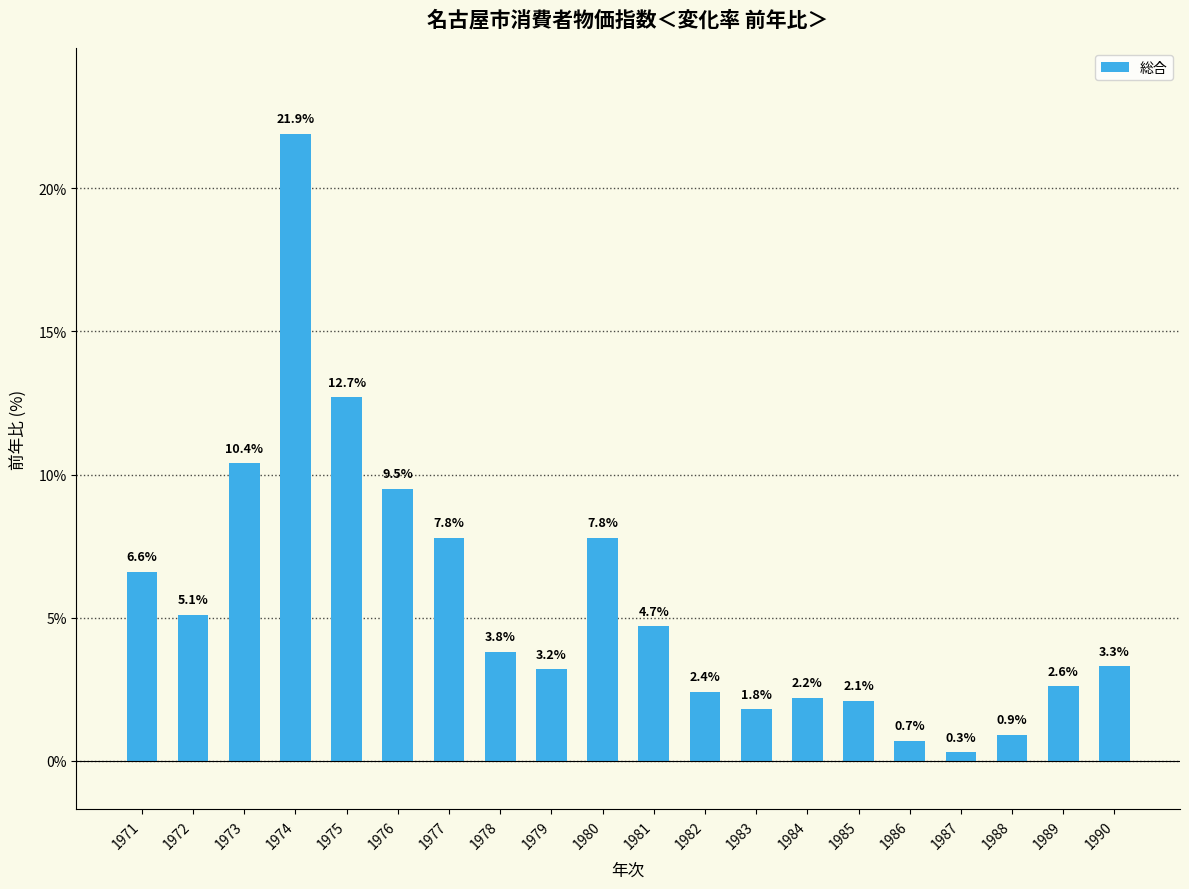

What is the ratio of the value at 1974 to the value at 1979?

6.8